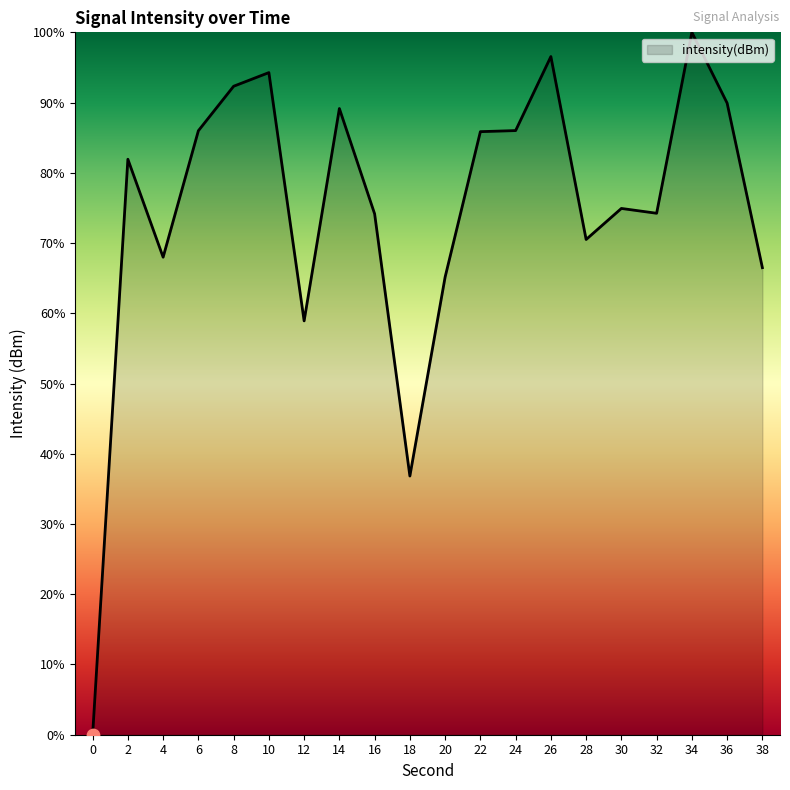

What is the change in value from 4 to 30?

+6.9